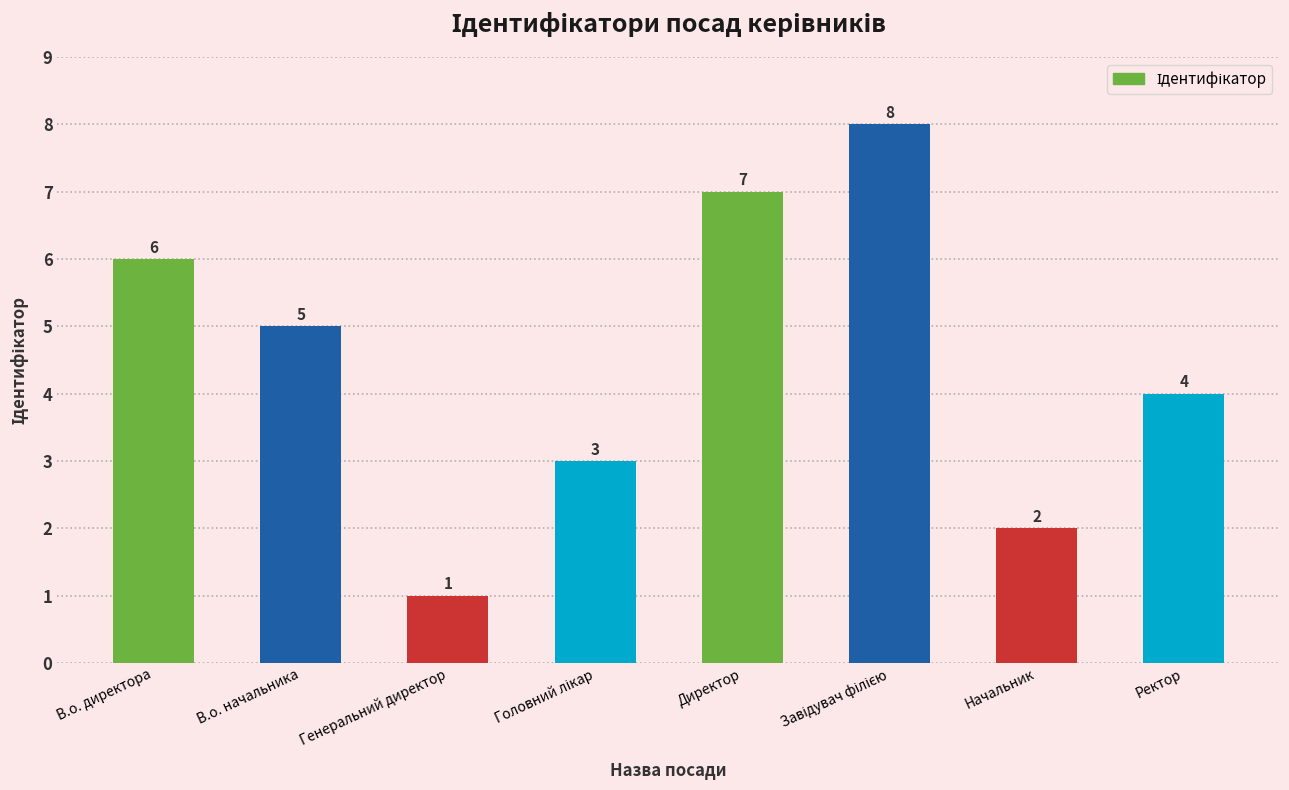

What is the difference between the second highest and second lowest values?

5